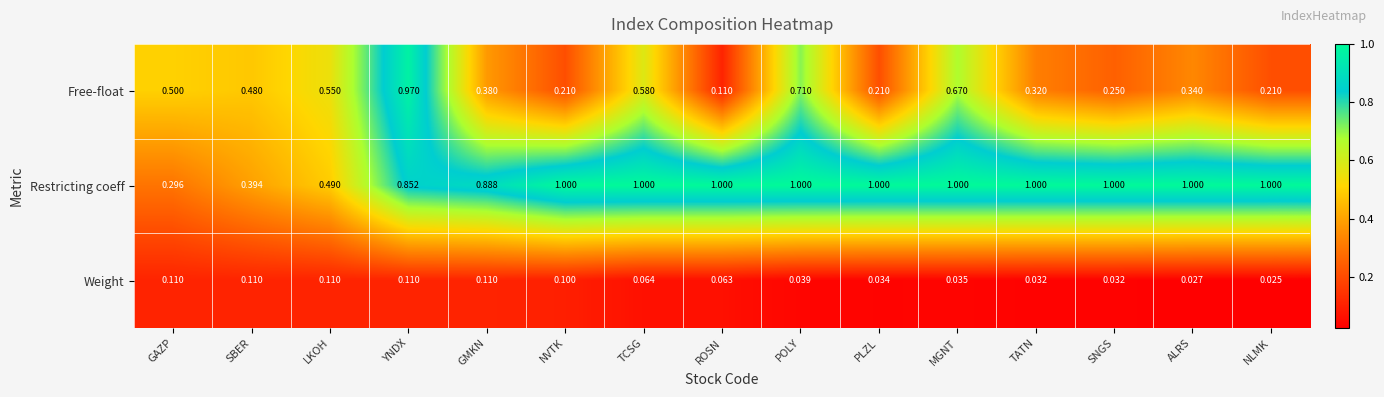

At PLZL, list the series in order from largest to smallest.

Restricting coeff, Free-float, Weight